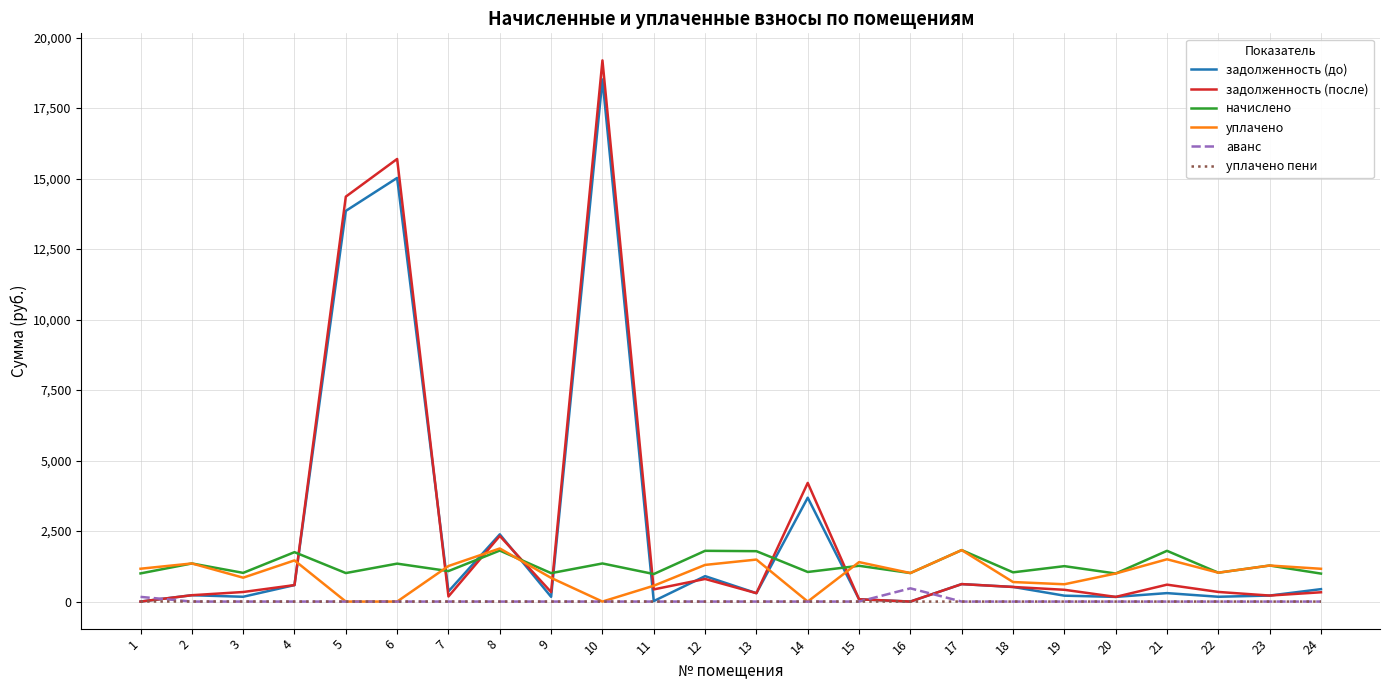

The начислено series shows 1787.2 at 13. True or false?

True